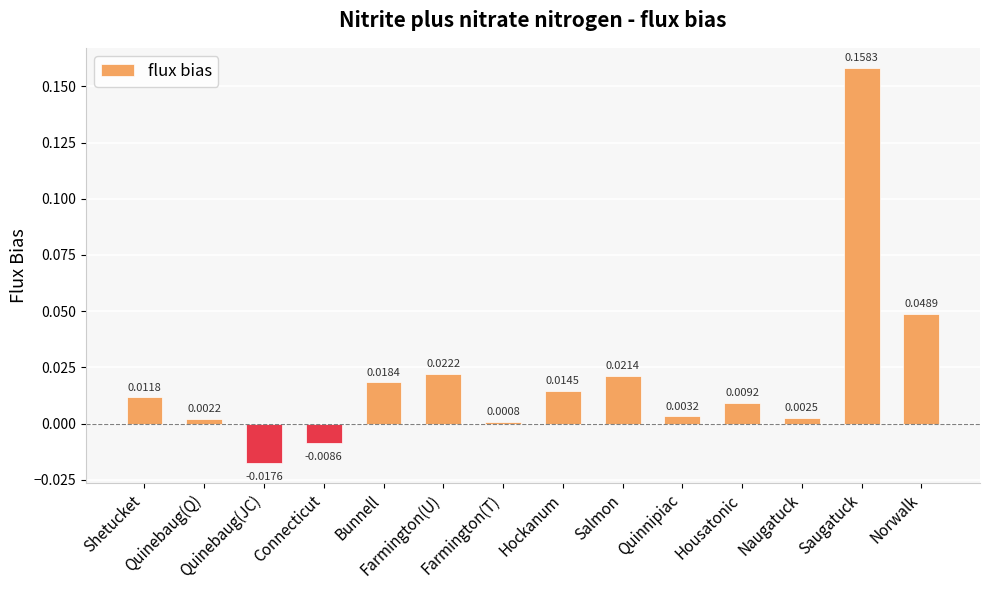

Count the number of data series in this chart.

1